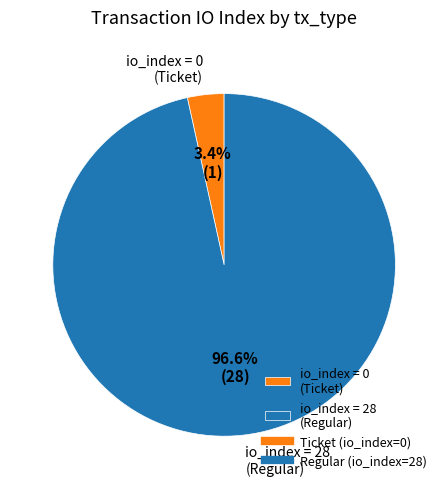

What is the smallest slice in the pie chart?

io_index = 0 (Ticket)